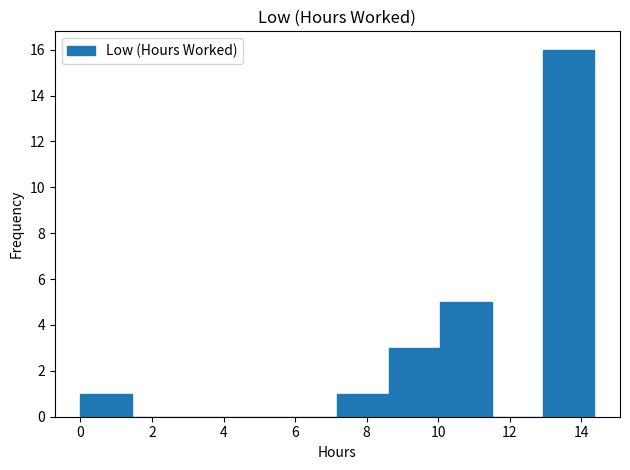

Over which range of the x-axis is the bar tallest?

13.0 to 14.4